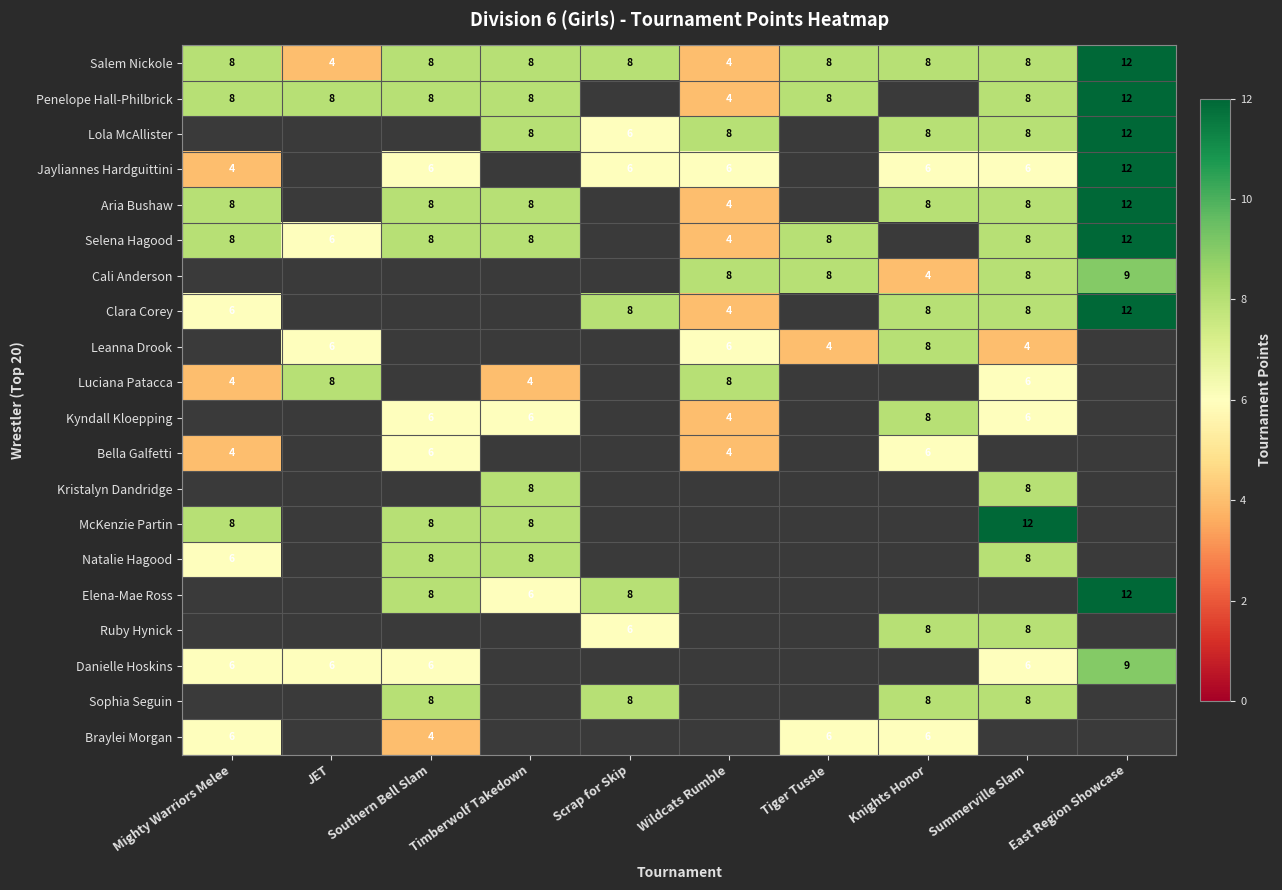

Is the value of Kyndall Kloepping at Knights Honor greater than the value of Braylei Morgan at Tiger Tussle?

Yes